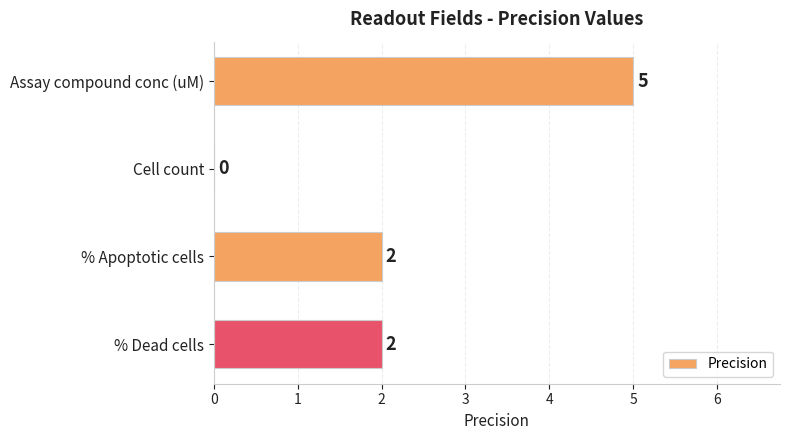

Reading top to bottom, transcribe all the data shown in this chart.

Assay compound conc (uM)=5	Cell count=0	% Apoptotic cells=2	% Dead cells=2